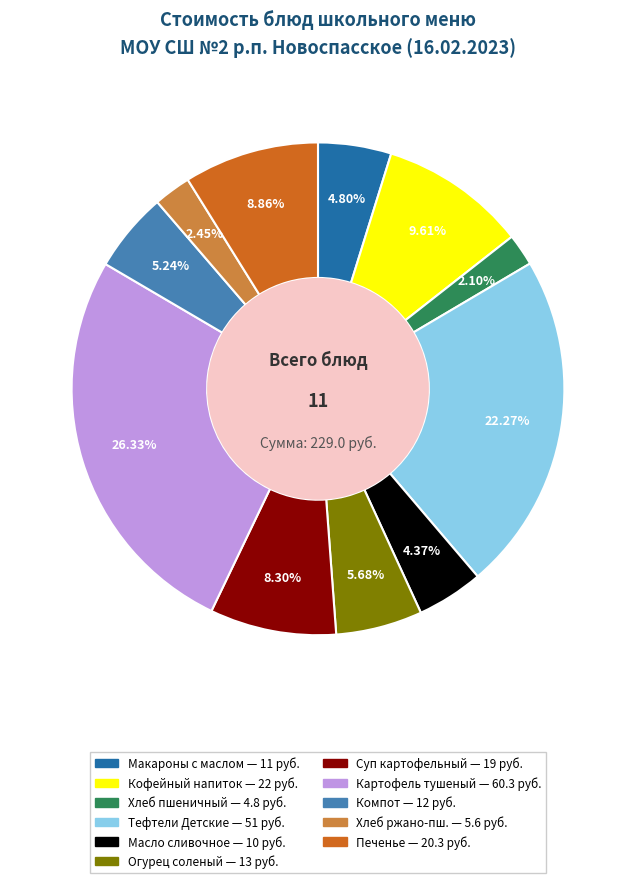

Does any single category account for the majority?

No